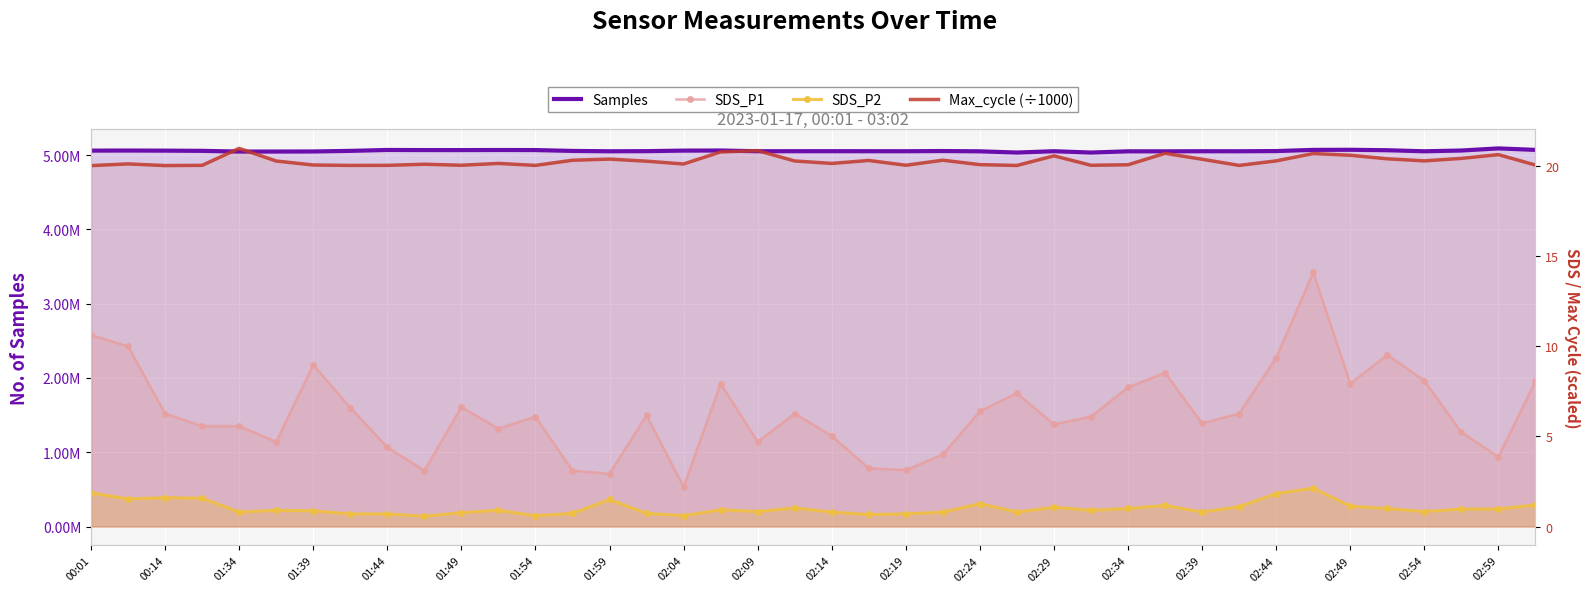

What position from the left is 31?

32